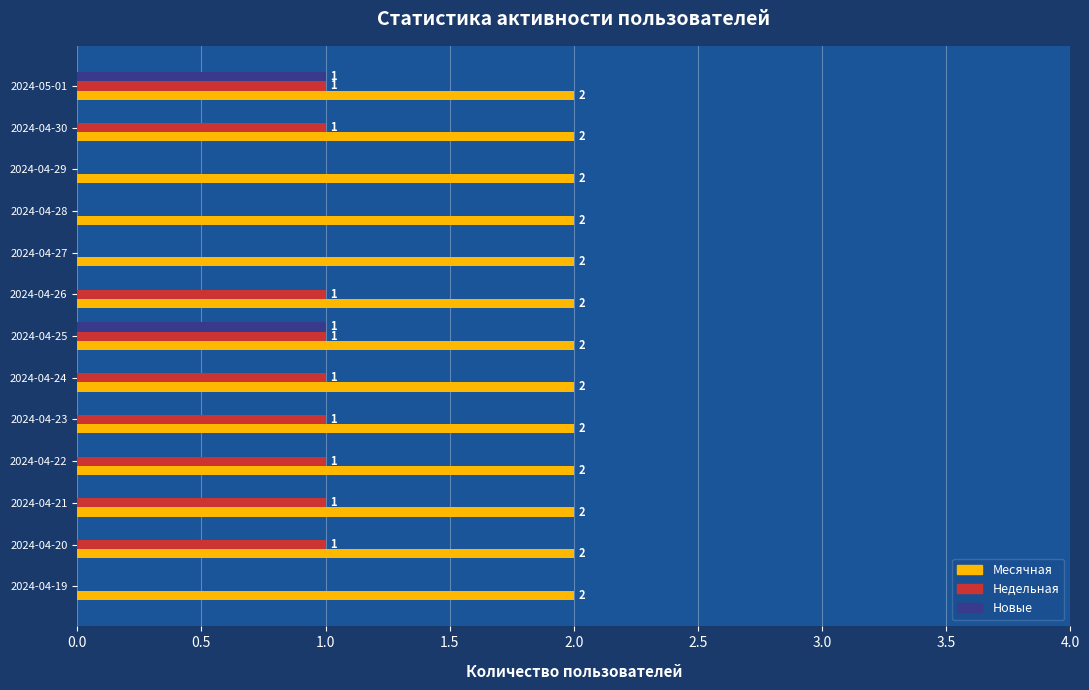

What is the sum of all Недельная values?

9